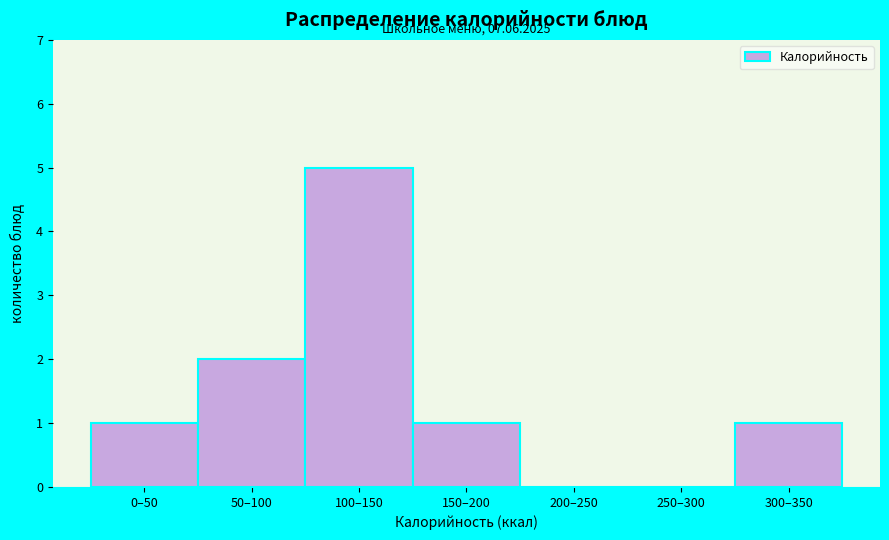

Reading left to right, list all the values displayed in this chart.

0–50=1	50–100=2	100–150=5	150–200=1	200–250=0	250–300=0	300–350=1